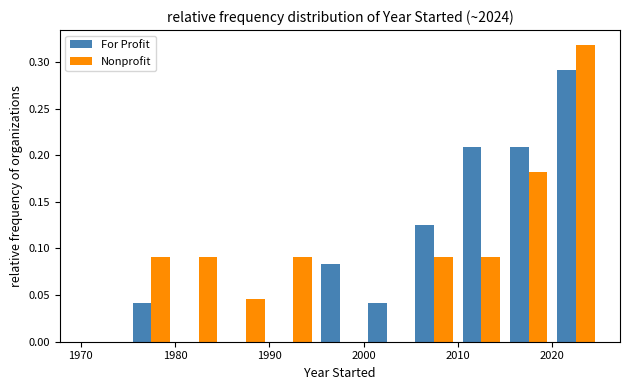

In the For Profit series, which range on the x-axis has the tallest bar?

2020 to 2025